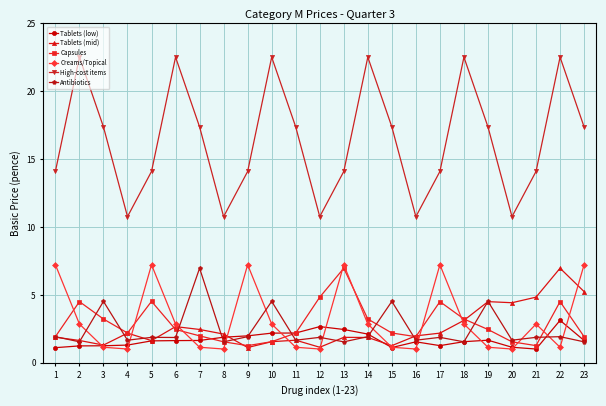

Does the chart have visible grid lines?

Yes